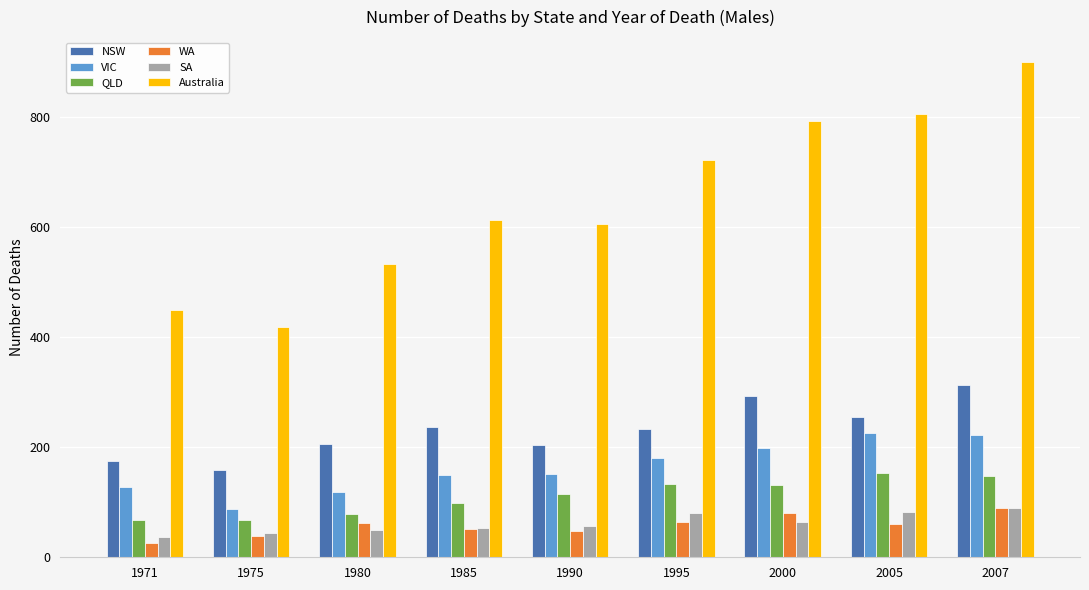

What is the difference between the maximum and second lowest values in the WA series?

51